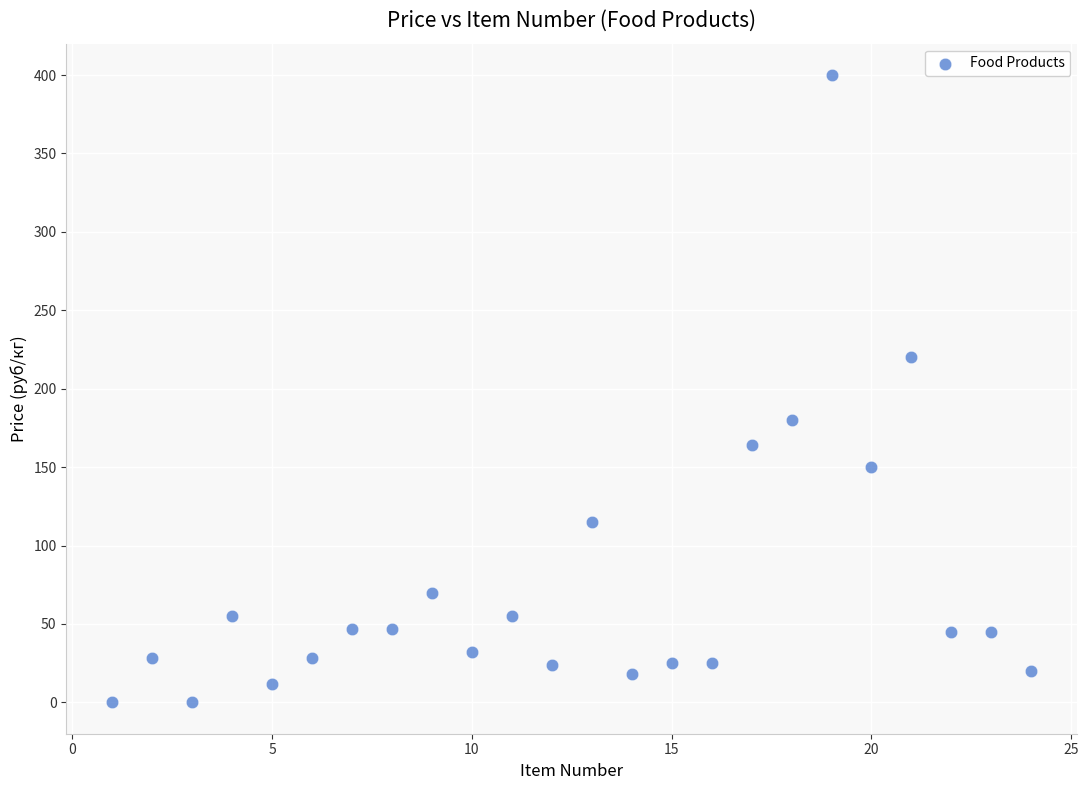

What is the range of Y values (max minus min)?

400.0